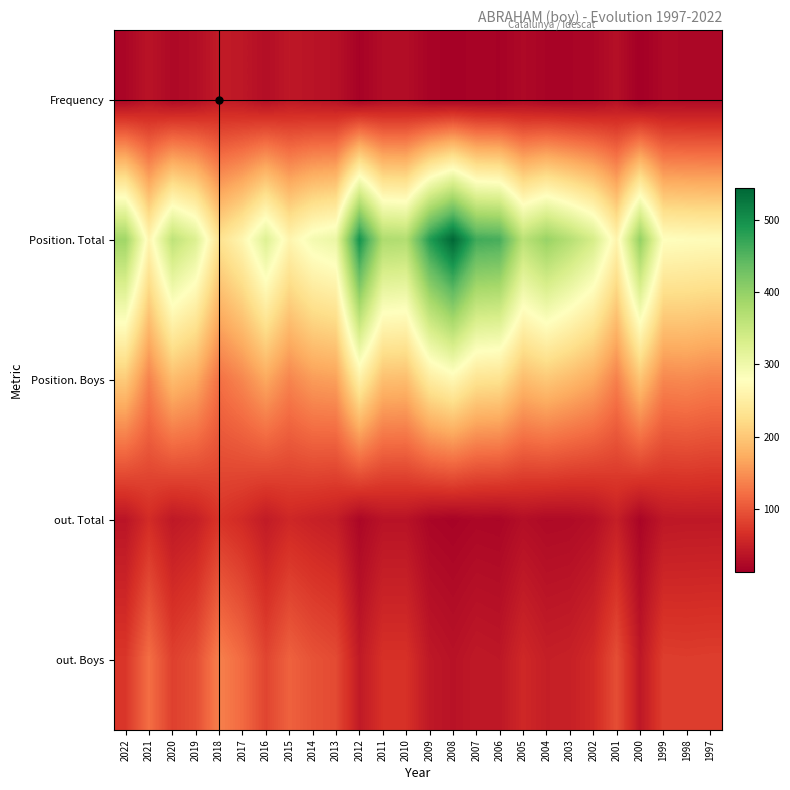

Reading right to left, what are all the values shown in this chart?

Frequency: 1997=23	1998=23	1999=24	2000=13	2001=31	2002=21	2003=19	2004=19	2005=24	2006=17	2007=18	2008=16	2009=18	2010=29	2011=28	2012=17	2013=33	2014=36	2015=40	2016=30	2017=40	2018=44	2019=29	2020=24	2021=36	2022=21
Position. Total: 1997=273	1998=275	1999=278	2000=400	2001=261	2002=334	2003=368	2004=396	2005=363	2006=459	2007=464	2008=544	2009=484	2010=372	2011=376	2012=496	2013=305	2014=293	2015=262	2016=323	2017=264	2018=230	2019=325	2020=359	2021=263	2022=389
Position. Boys: 1997=137	1998=143	1999=141	2000=196	2001=135	2002=171	2003=187	2004=200	2005=188	2006=230	2007=233	2008=266	2009=246	2010=189	2011=191	2012=253	2013=162	2014=158	2015=139	2016=169	2017=141	2018=122	2019=172	2020=188	2021=137	2022=203
out. Total: 1997=41	1998=41	1999=40	2000=20	2001=48	2002=31	2003=26	2004=25	2005=30	2006=21	2007=22	2008=18	2009=21	2010=35	2011=35	2012=22	2013=46	2014=51	2015=57	2016=44	2017=60	2018=70	2019=48	2020=41	2021=62	2022=37
out. Boys: 1997=79	1998=78	1999=79	2000=40	2001=93	2002=60	2003=50	2004=48	2005=58	2006=40	2007=42	2008=35	2009=41	2010=67	2011=67	2012=43	2013=90	2014=97	2015=110	2016=85	2017=117	2018=136	2019=93	2020=81	2021=121	2022=72